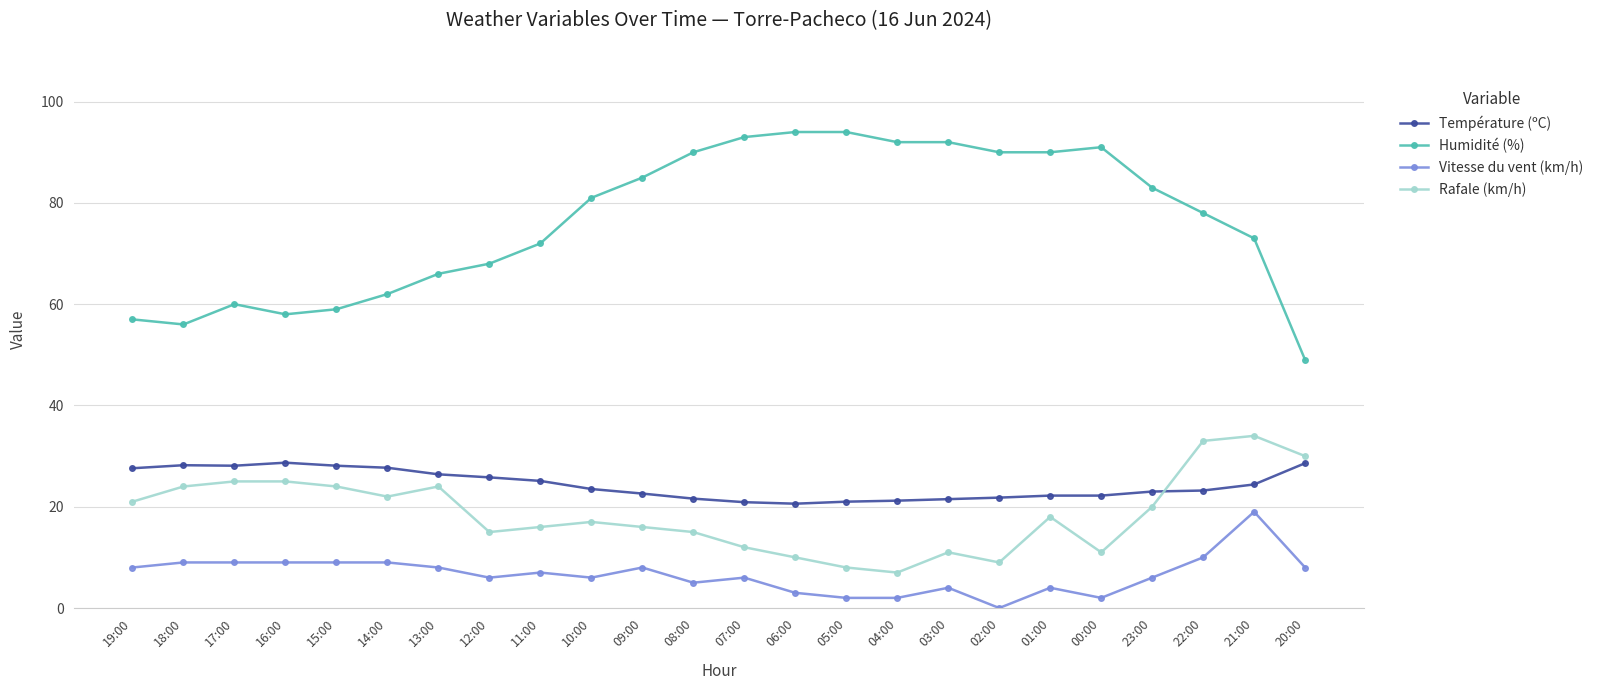

True or false: Humidité (%) has more than 0 interior local peaks.

True